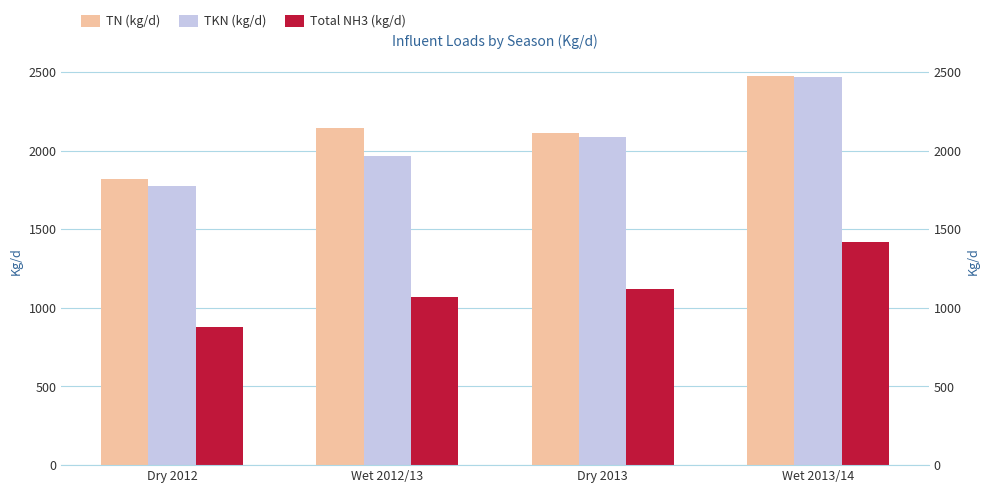

Reading left to right, what are all the values shown in this chart?

TN (kg/d): Dry 2012=1821.0	Wet 2012/13=2142.7	Dry 2013=2109.1	Wet 2013/14=2472.3
TKN (kg/d): Dry 2012=1776.4	Wet 2012/13=1963.3	Dry 2013=2087.2	Wet 2013/14=2469.5
Total NH3 (kg/d): Dry 2012=879.1	Wet 2012/13=1069.0	Dry 2013=1118.1	Wet 2013/14=1416.9